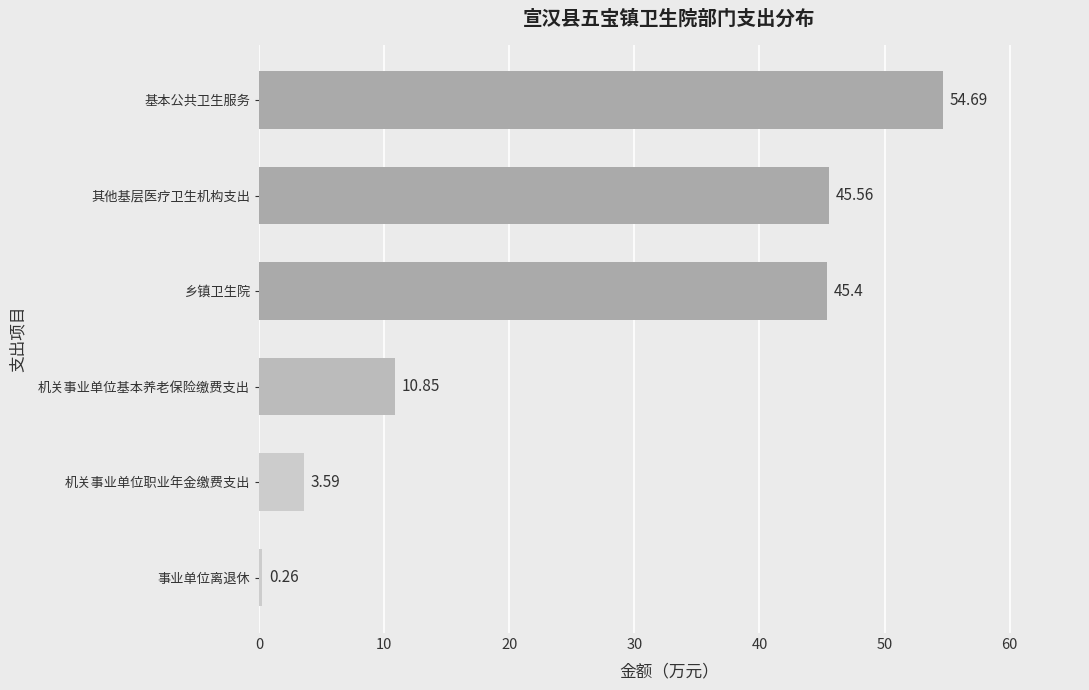

List the labels in order of value, largest first.

基本公共卫生服务, 其他基层医疗卫生机构支出, 乡镇卫生院, 机关事业单位基本养老保险缴费支出, 机关事业单位职业年金缴费支出, 事业单位离退休